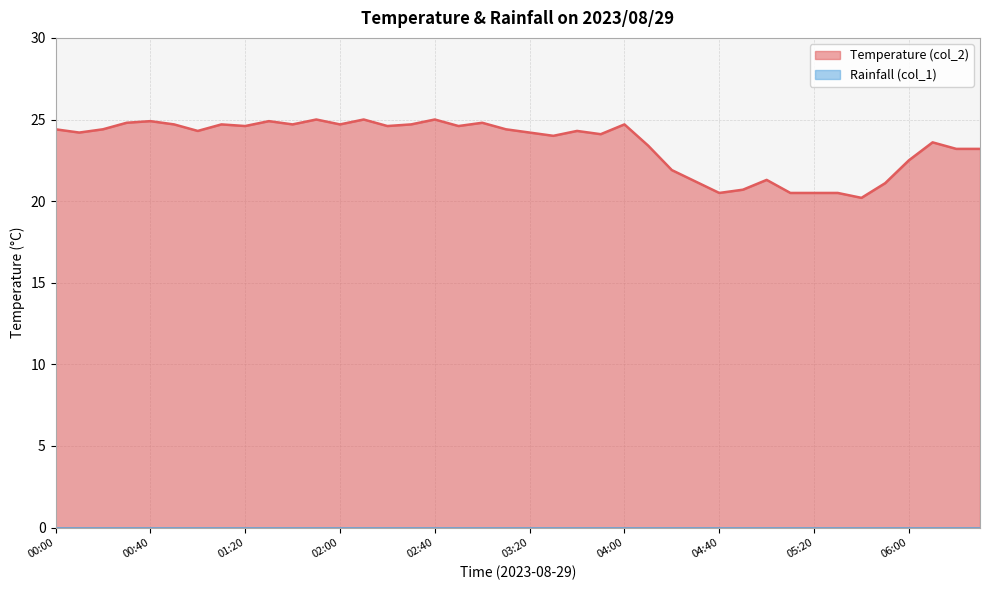

What is the difference between the second highest and minimum values?

4.8